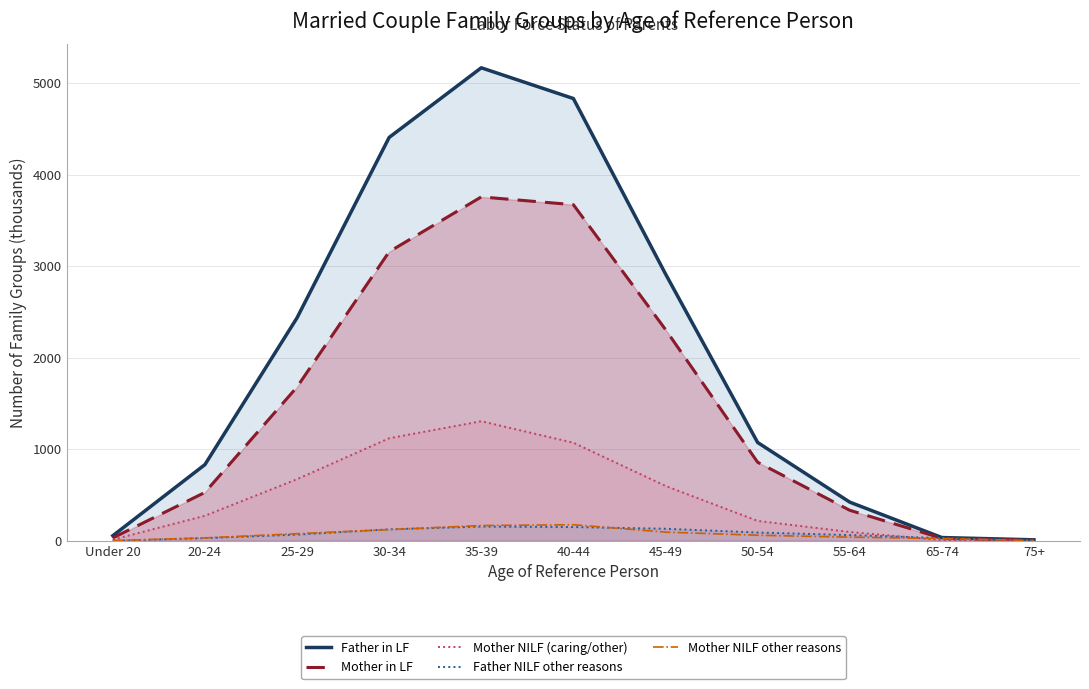

Does the chart display data point markers on the line(s)?

No